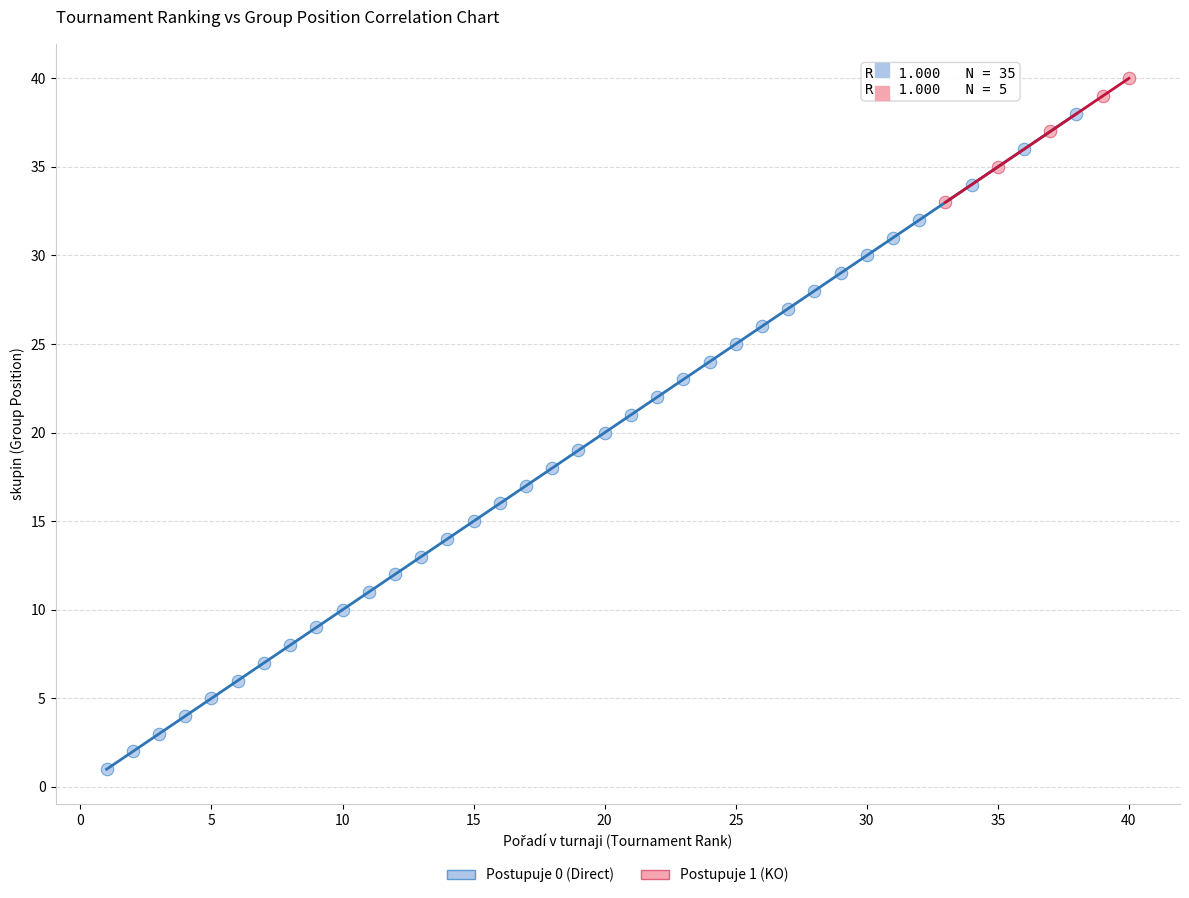

Which series reaches the minimum Y coordinate?

Postupuje 0 (Direct)